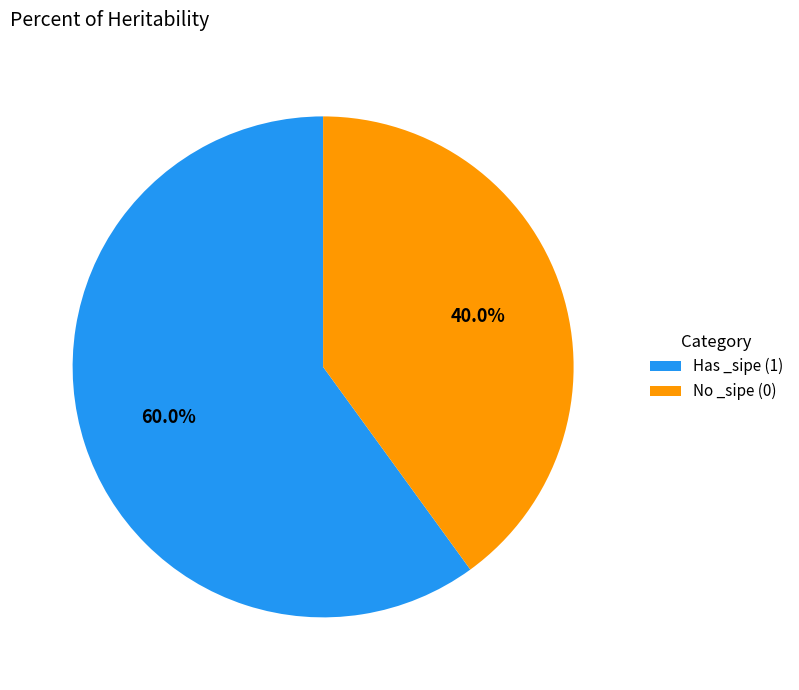

How much of the chart is everything except No _sipe (0)?

60.0%